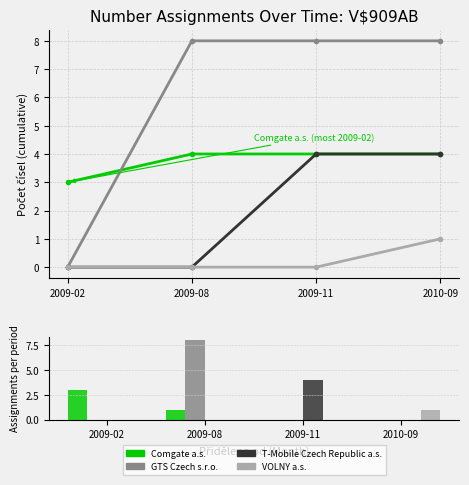

What is the label of the 4th bar from the right?

2009-02